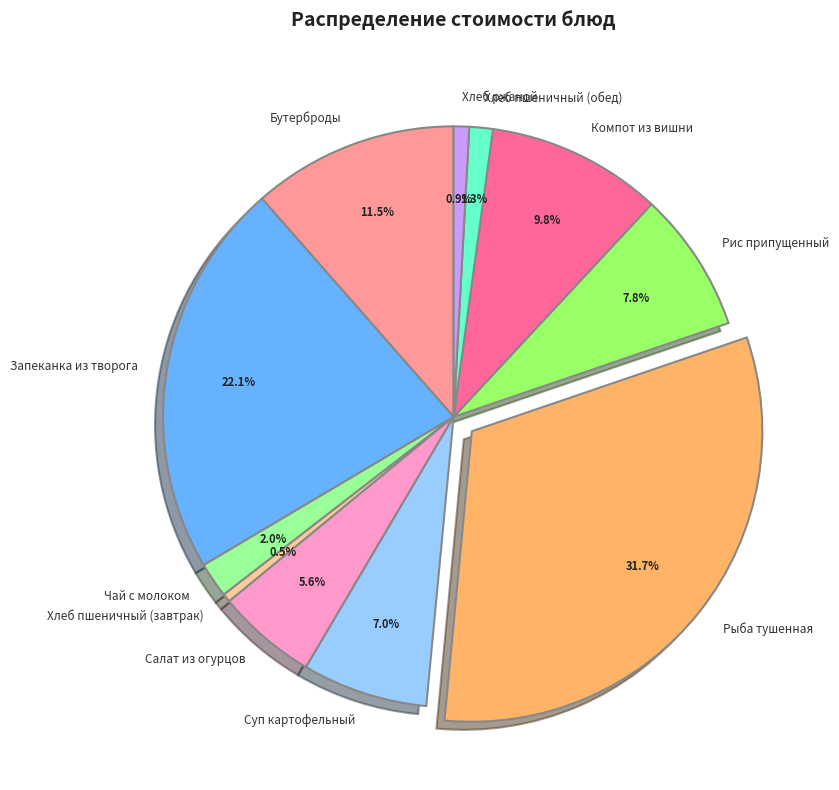

Is there a majority slice in this chart?

No